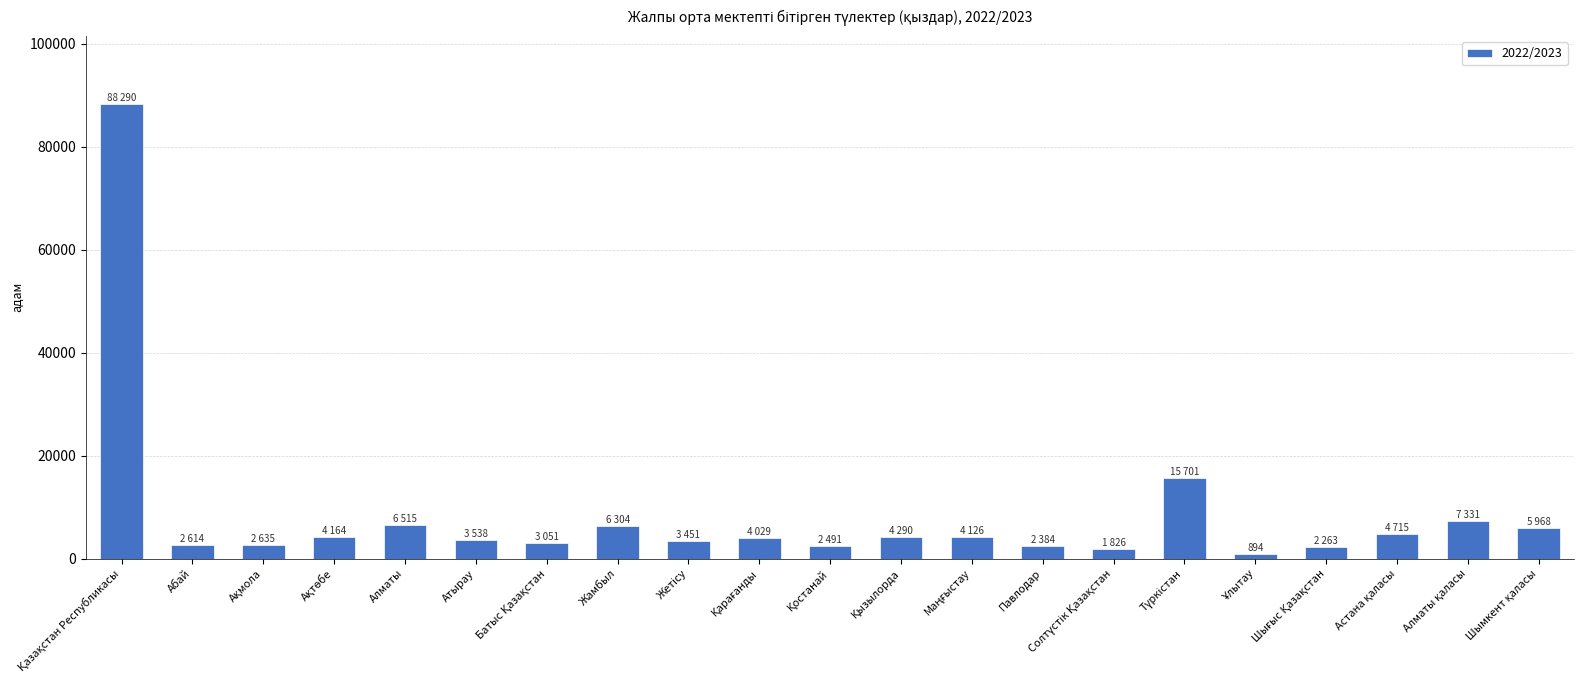

What is the label of the 5th bar from the left?

Алматы